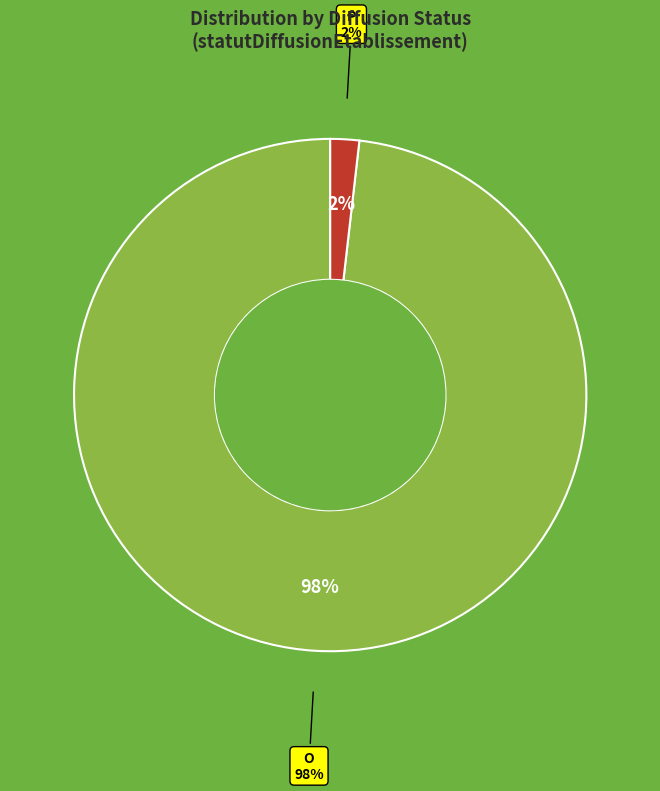

Is it true that O is 98% of the pie?

True